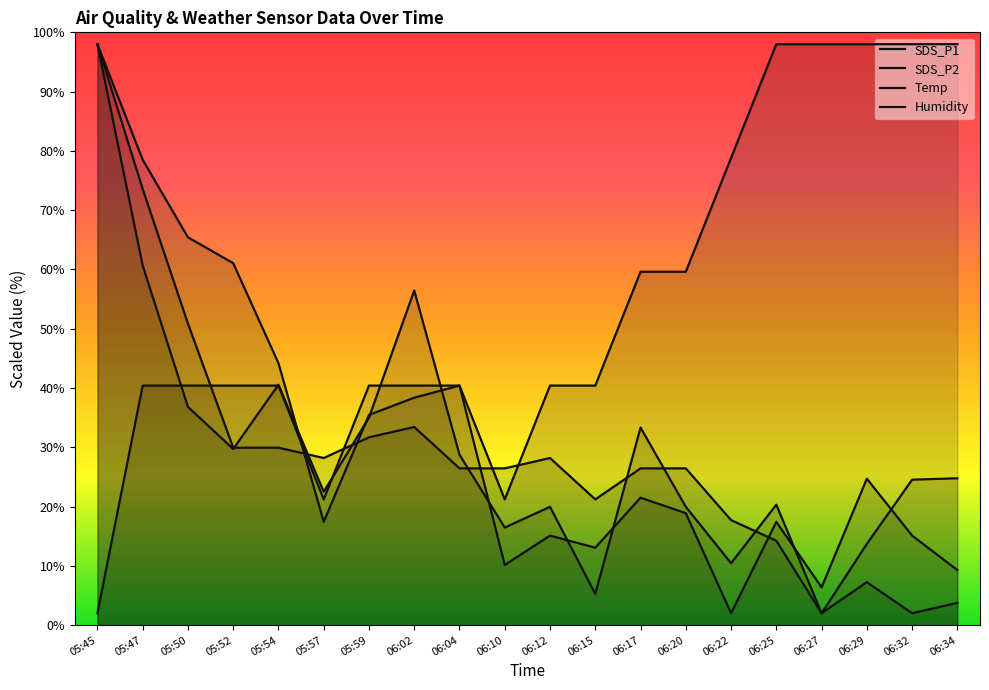

Reading left to right, list all the values displayed in this chart.

SDS_P1: 98.0	60.7	36.8	29.7	40.5	22.5	35.0	56.4	28.7	16.5	19.9	5.3	33.3	19.9	10.4	20.3	2.0	13.7	24.5	24.8
SDS_P2: 98.0	78.5	65.4	61.1	44.2	17.4	35.5	38.4	40.4	10.1	15.1	13.1	21.5	18.9	2.0	17.4	6.4	24.7	15.1	9.3
Temp: 2.0	40.4	40.4	40.4	40.4	21.2	40.4	40.4	40.4	21.2	40.4	40.4	59.6	59.6	78.8	98.0	98.0	98.0	98.0	98.0
Humidity: 98.0	73.6	50.9	29.9	29.9	28.2	31.7	33.4	26.4	26.4	28.2	21.2	26.4	26.4	17.7	14.2	2.0	7.2	2.0	3.7